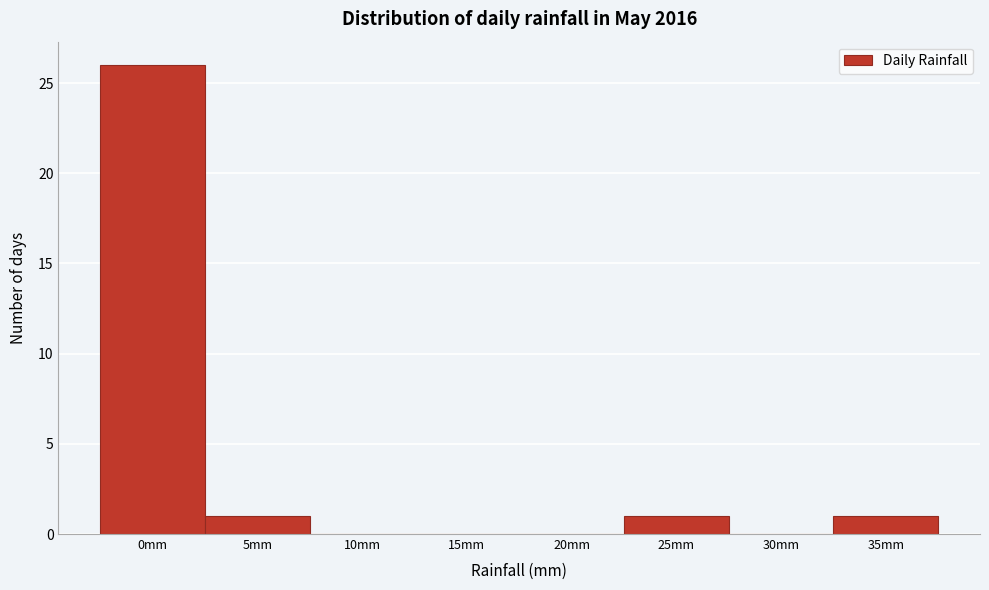

Reading right to left, list all the values displayed in this chart.

35mm=1	30mm=0	25mm=1	20mm=0	15mm=0	10mm=0	5mm=1	0mm=26